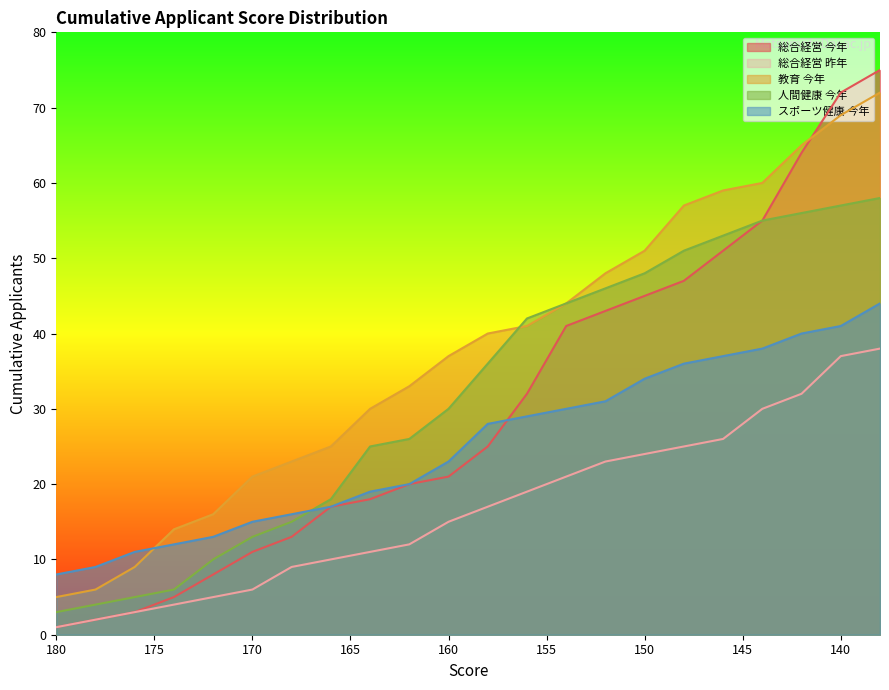

Count the number of categories in the chart.

22